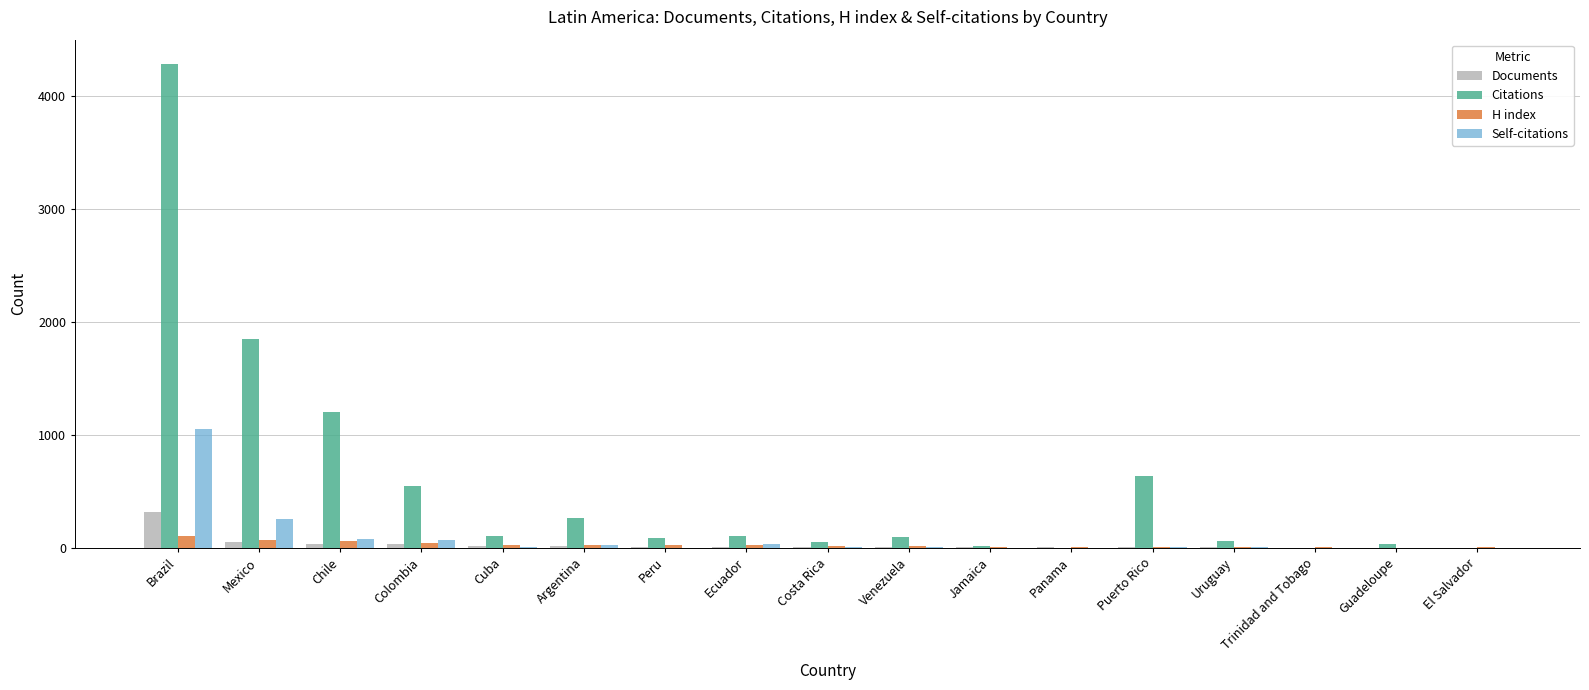

Is it true that Self-citations equals 257 at Mexico?

True